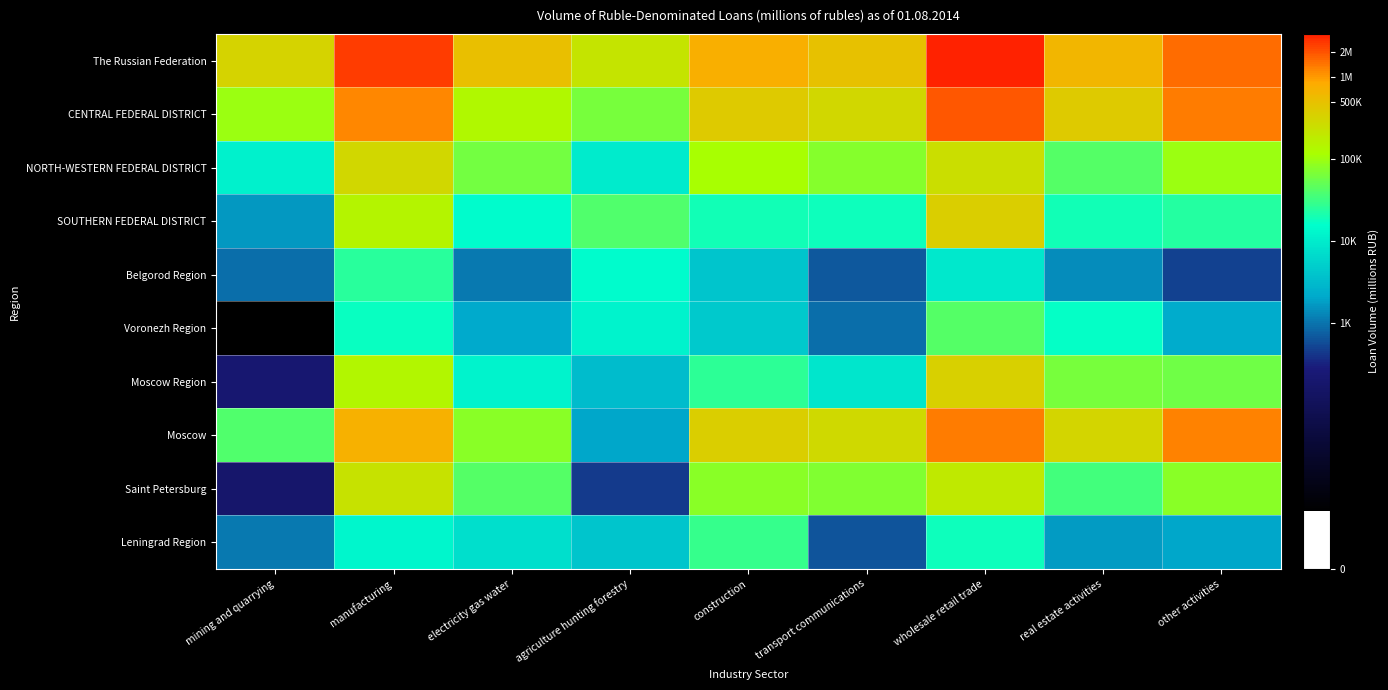

What is the smallest value displayed?

1.6